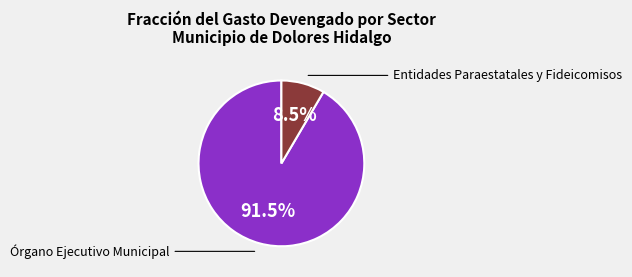

How many slices are in this pie chart?

2